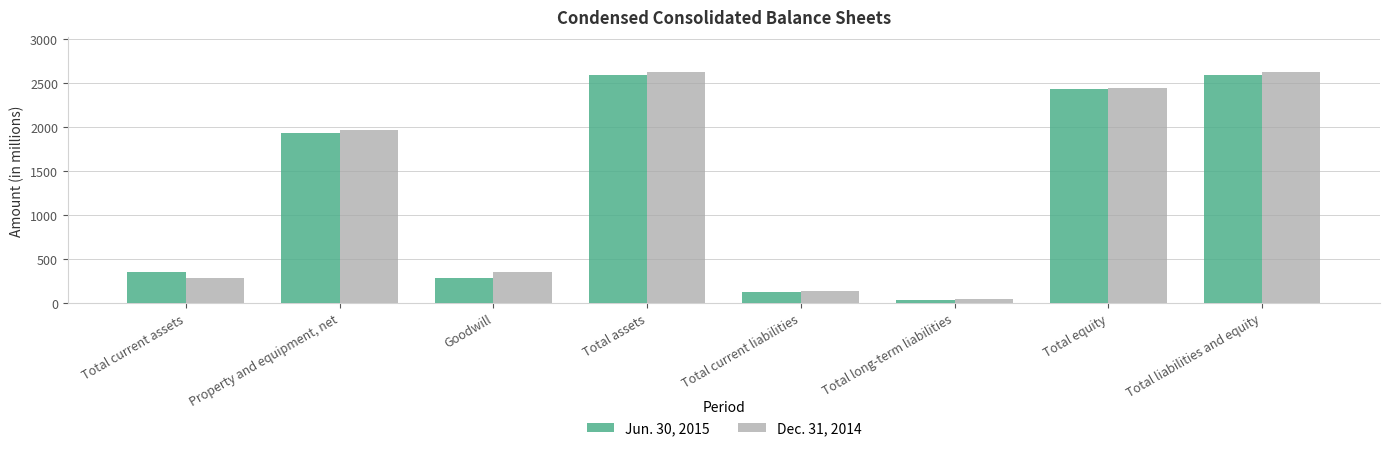

Is it true that Dec. 31, 2014 equals 281 at Total current assets?

True